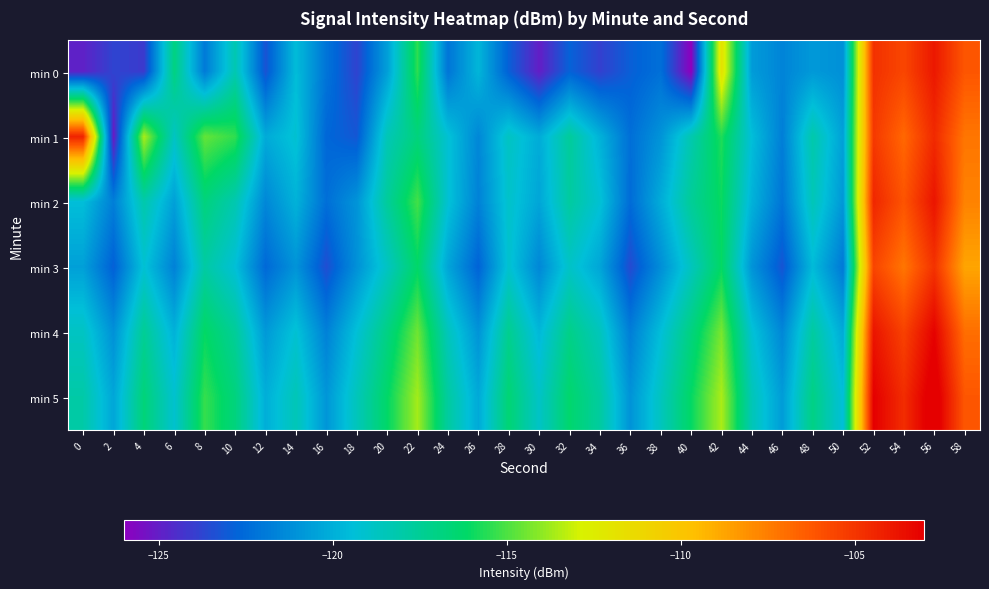

Reading right to left, list all the values displayed in this chart.

min 0: 58=-106.2	56=-103.9	54=-105.6	52=-104.8	50=-121.1	48=-120.8	46=-121.6	44=-120.7	42=-111.8	40=-126.0	38=-122.3	36=-122.9	34=-123.9	32=-122.8	30=-125.0	28=-122.9	26=-119.7	24=-122.1	22=-115.5	20=-120.6	18=-123.8	16=-122.2	14=-119.5	12=-123.3	10=-118.3	8=-121.9	6=-116.9	4=-124.1	2=-123.8	0=-124.9
min 1: 58=-107.2	56=-104.6	54=-106.8	52=-105.1	50=-120.5	48=-118.1	46=-121.8	44=-119.4	42=-115.7	40=-118.2	38=-121.0	36=-122.3	34=-119.9	32=-117.7	30=-120.1	28=-118.8	26=-121.5	24=-119.2	22=-116.8	20=-118.4	18=-123.1	16=-122.6	14=-119.2	12=-120.2	10=-115.4	8=-114.6	6=-118.8	4=-113.5	2=-125.2	0=-104.3
min 2: 58=-107.7	56=-103.8	54=-106.1	52=-104.5	50=-120.9	48=-118.5	46=-122.1	44=-119.9	42=-116.0	40=-117.5	38=-120.1	36=-122.5	34=-119.2	32=-117.8	30=-120.3	28=-119.0	26=-121.7	24=-119.2	22=-115.1	20=-117.7	18=-121.0	16=-122.3	14=-119.9	12=-121.5	10=-118.2	8=-116.8	6=-120.5	4=-118.1	2=-121.8	0=-119.4
min 3: 58=-108.8	56=-104.9	54=-107.2	52=-105.6	50=-122.0	48=-119.6	46=-123.2	44=-121.0	42=-116.1	40=-118.7	38=-121.2	36=-123.6	34=-120.3	32=-118.9	30=-121.5	28=-119.1	26=-122.8	24=-120.3	22=-116.2	20=-118.8	18=-121.1	16=-123.5	14=-121.0	12=-122.6	10=-119.3	8=-117.9	6=-121.7	4=-119.2	2=-122.9	0=-120.5
min 4: 58=-107.0	56=-103.1	54=-105.5	52=-103.8	50=-120.2	48=-117.8	46=-121.5	44=-119.2	42=-114.3	40=-116.9	38=-119.4	36=-121.8	34=-118.6	32=-117.1	30=-119.7	28=-117.3	26=-121.0	24=-118.6	22=-114.5	20=-117.0	18=-119.3	16=-121.7	14=-119.2	12=-120.8	10=-117.6	8=-116.1	6=-119.9	4=-117.5	2=-121.1	0=-118.8
min 5: 58=-106.2	56=-102.3	54=-104.7	52=-103.0	50=-119.4	48=-117.0	46=-120.7	44=-118.4	42=-113.5	40=-116.1	38=-118.7	36=-121.0	34=-117.8	32=-116.3	30=-118.9	28=-116.5	26=-120.2	24=-117.8	22=-113.7	20=-116.2	18=-118.5	16=-120.9	14=-118.4	12=-120.0	10=-116.8	8=-115.3	6=-119.1	4=-116.7	2=-120.3	0=-118.0